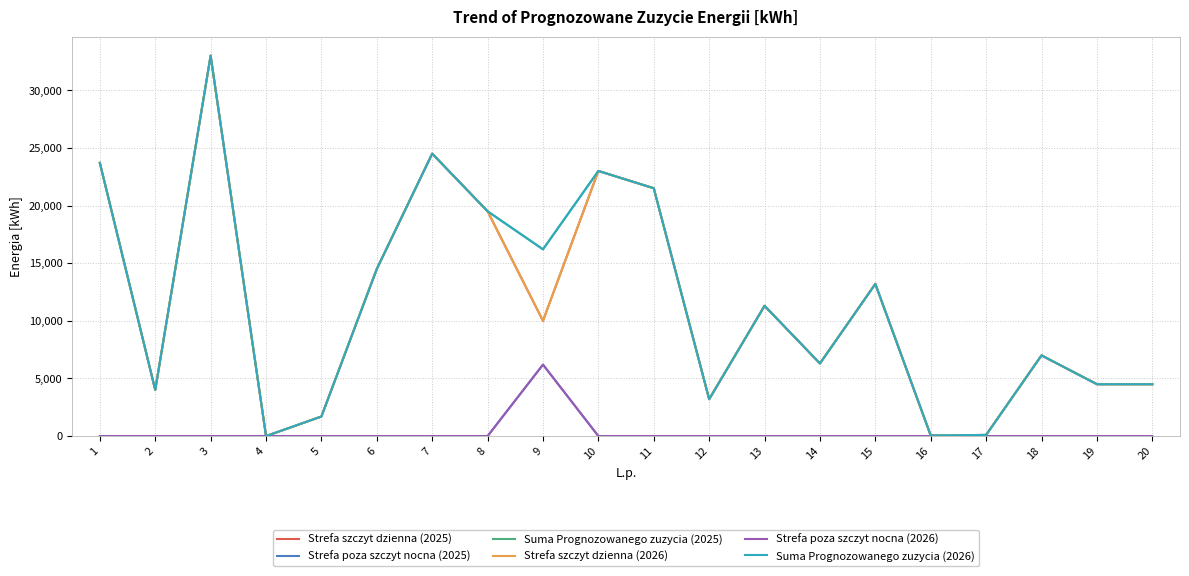

Read the Strefa szczyt dzienna (2025) value at 17, to the nearest 100.

100